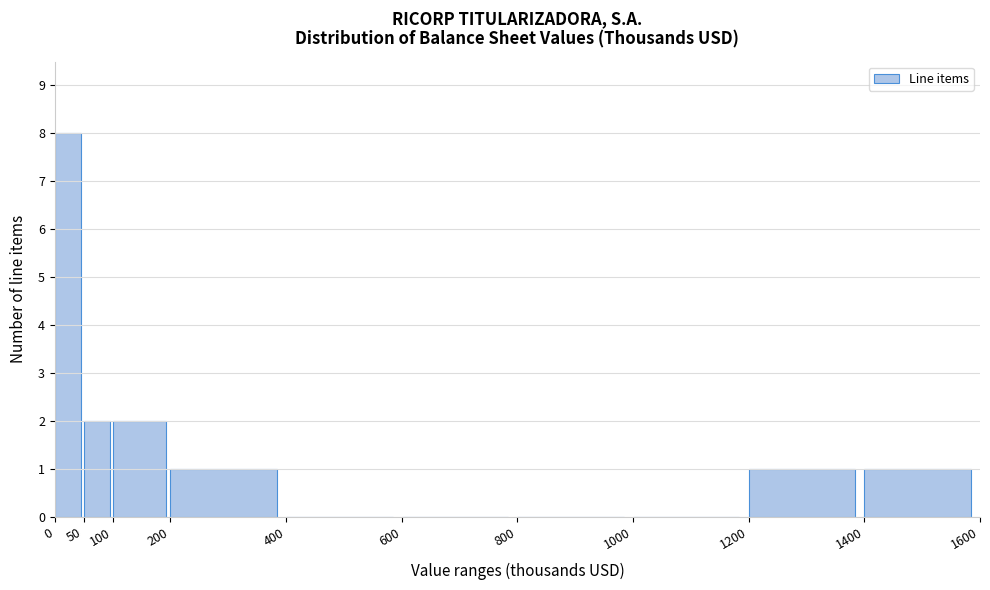

Reading left to right, transcribe this chart: for each bar, give the range it covers on the x-axis and its height. The values are not printed on the chart, so give them approximately, as read against the axis.

0 to 50: 8
50 to 100: 2
100 to 200: 2
200 to 400: 1
400 to 600: 0
600 to 800: 0
800 to 1000: 0
1000 to 1200: 0
1200 to 1400: 1
1400 to 1600: 1